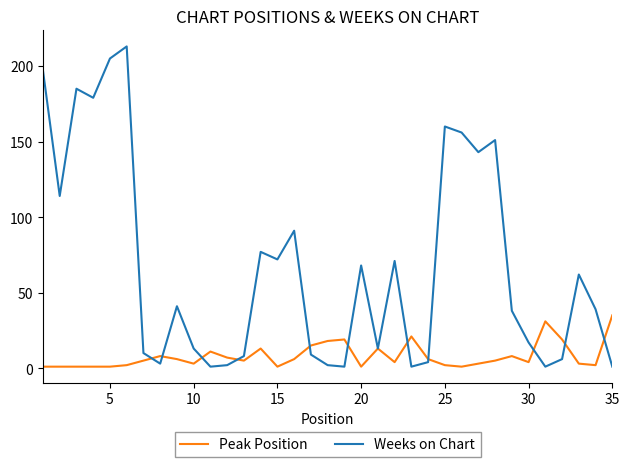

Rank the series by their maximum value, from highest to lowest.

Weeks on Chart, Peak Position